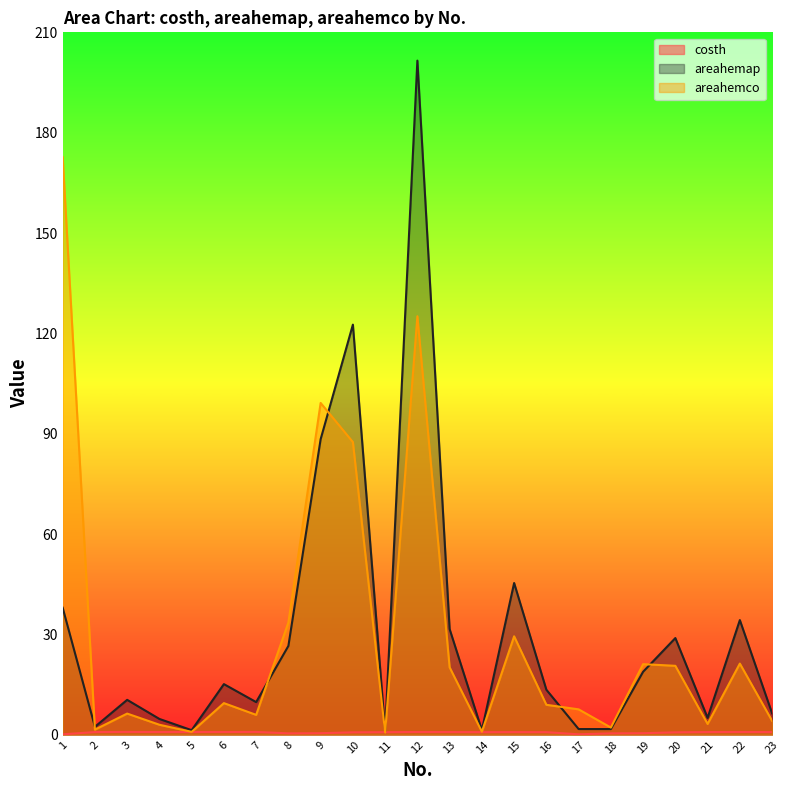

True or false: costh and areahemap intersect in this chart.

False